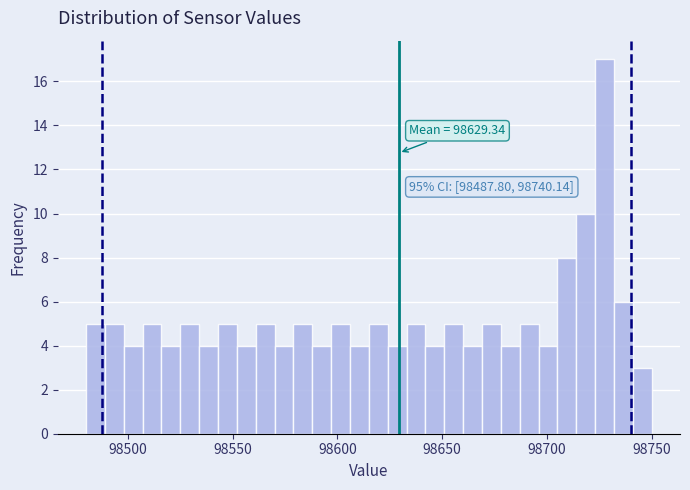

Read against the x-axis, roughly where is the centre of the tallest bar?

98730